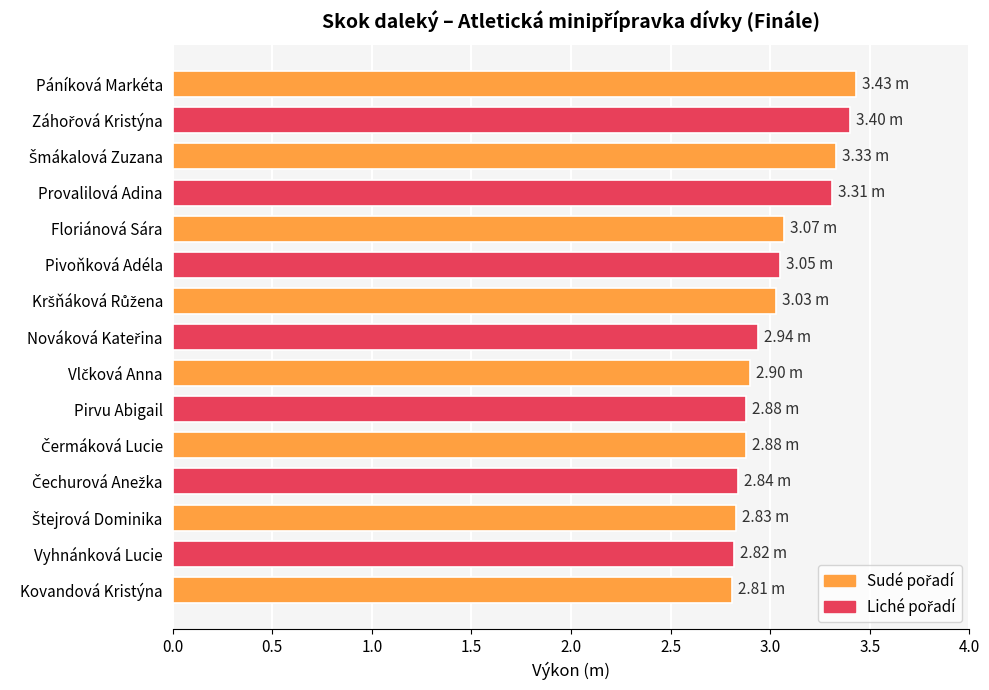

What is the label of the 1st bar from the bottom?

Kovandová Kristýna